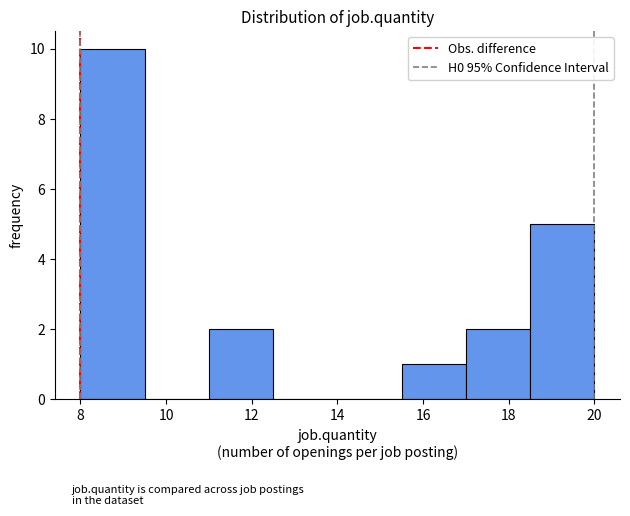

What is the height of the bar covering 17.0 to 18.5 on the x-axis? Neither the bar edges nor the heights are printed on the chart, so give them approximately, as read against the axes.

2